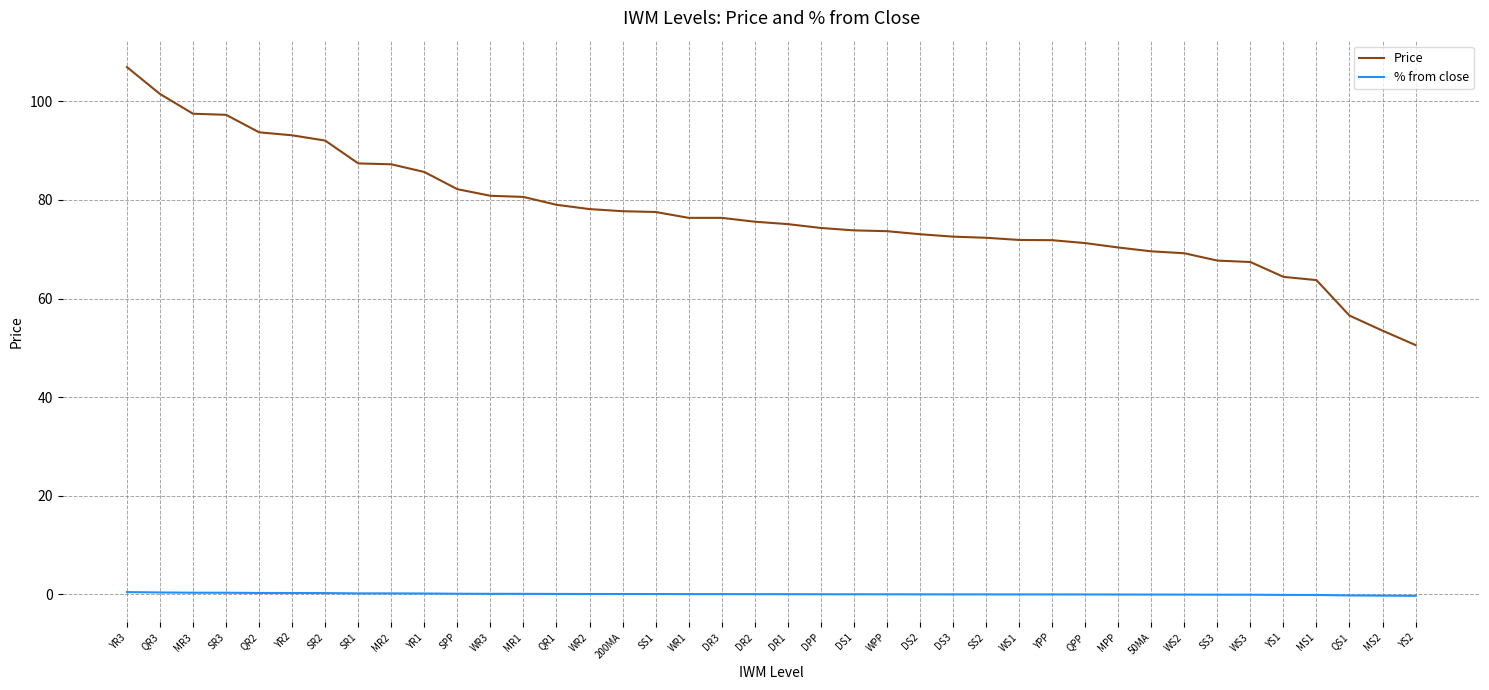

Is this an area chart (filled region under the line)?

No